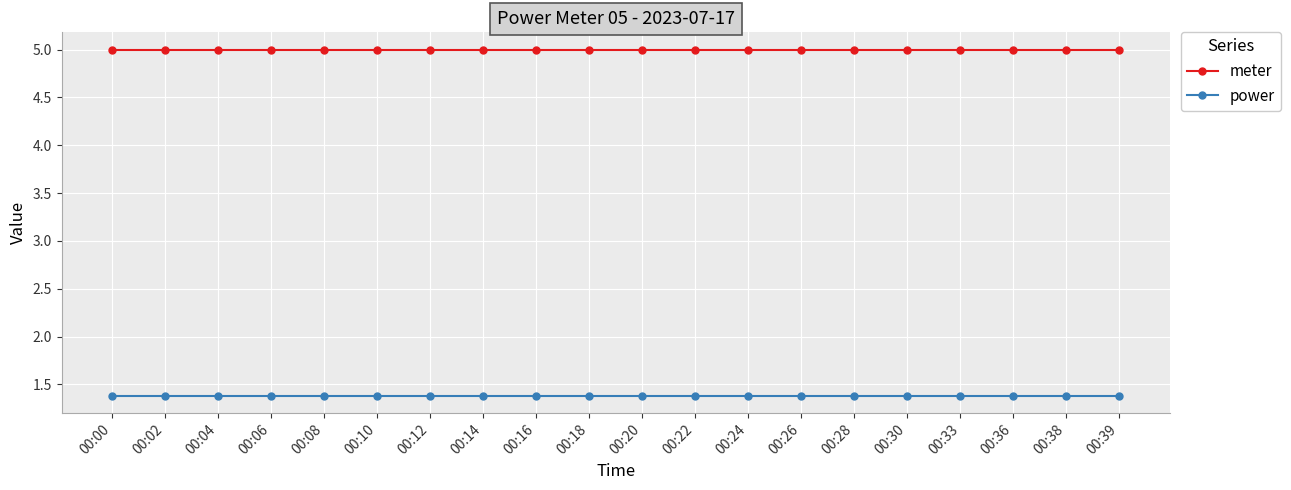

What is the spread (max minus min) of values at 00:00?

3.6